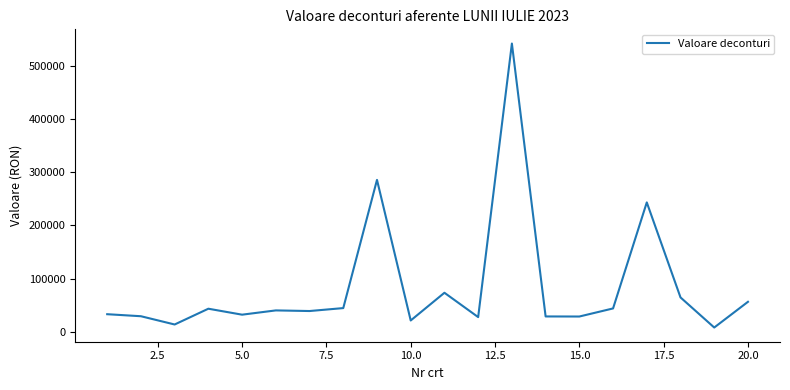

What is the maximum value shown in the chart?

541285.7